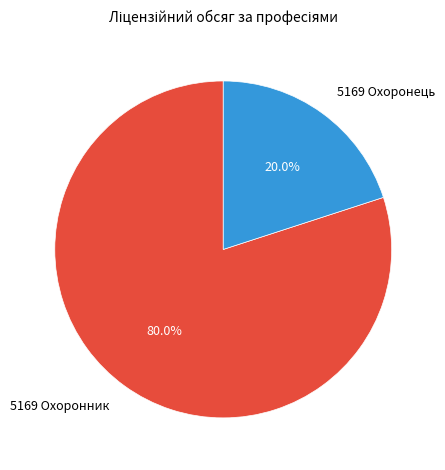

How many slices are in this pie chart?

2